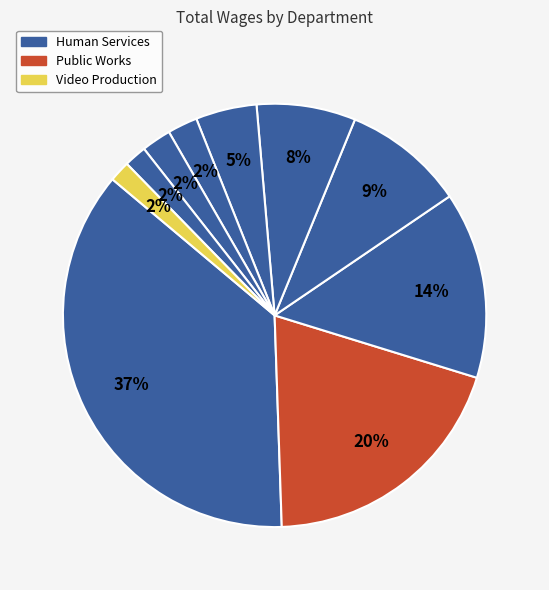

Count the number of slices in the pie.

10